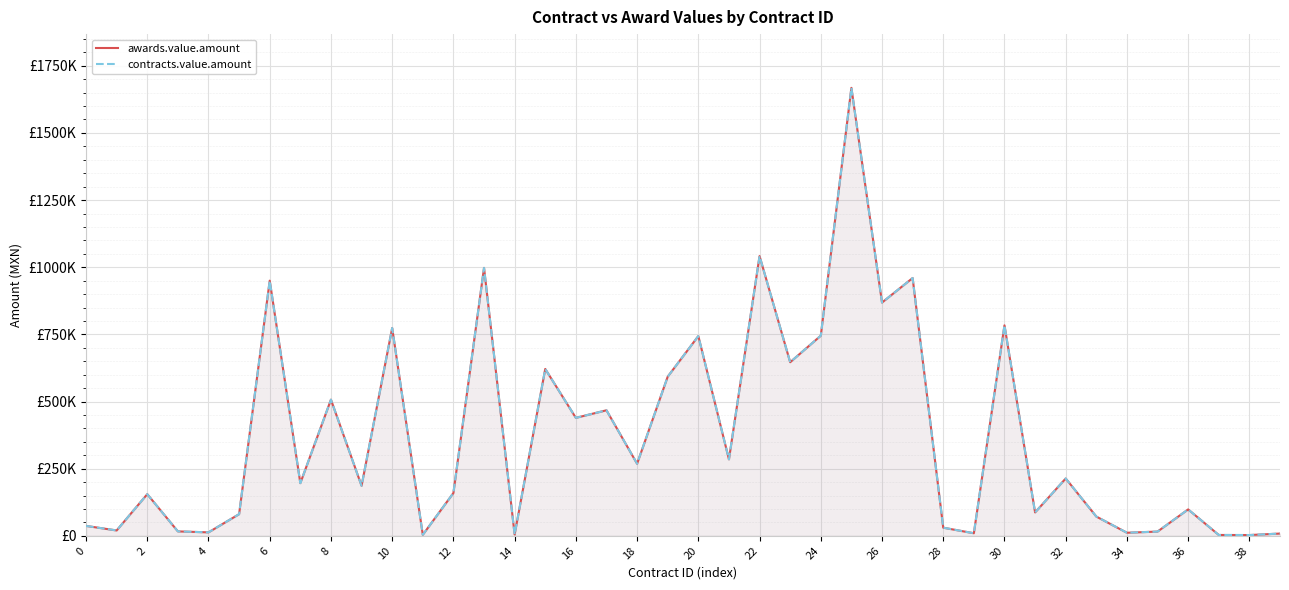

Between 20 and 35, which is larger?

20